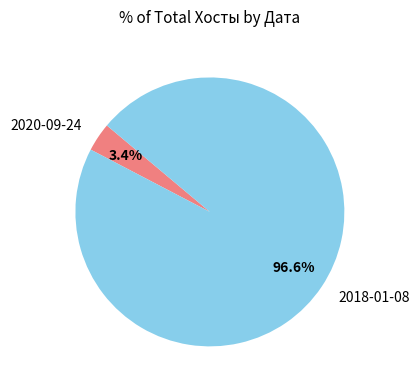

Between 2018-01-08 and 2020-09-24, which is larger?

2018-01-08